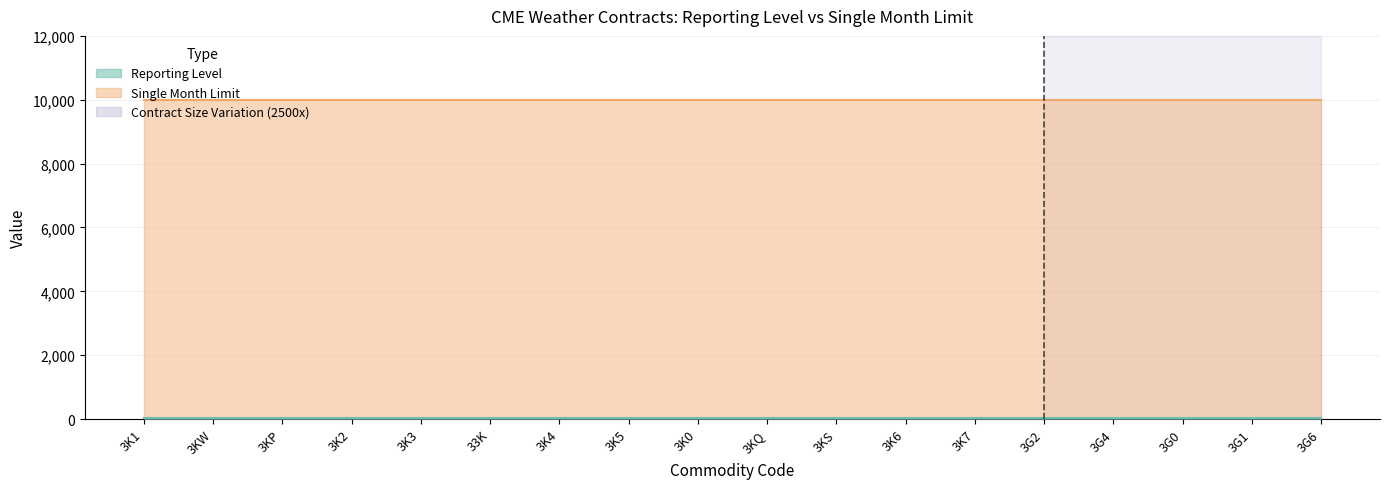

At how many categories does at least one series exceed 1120?

18